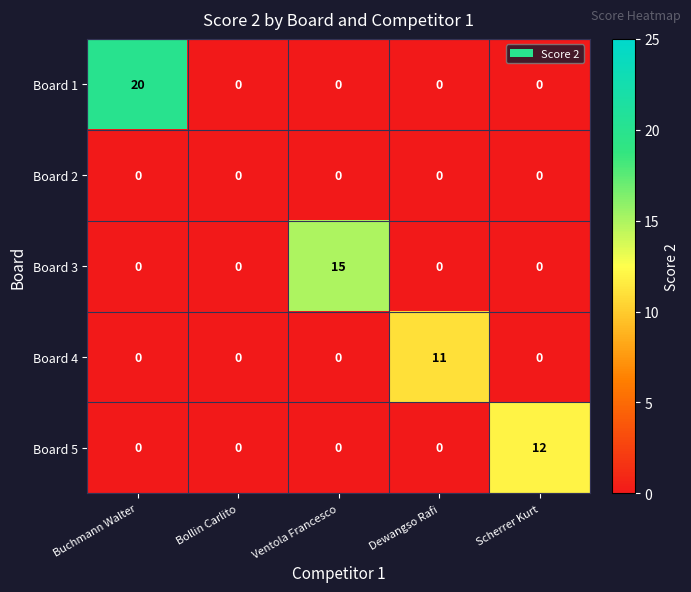

Which series has the widest spread of values?

Board 1